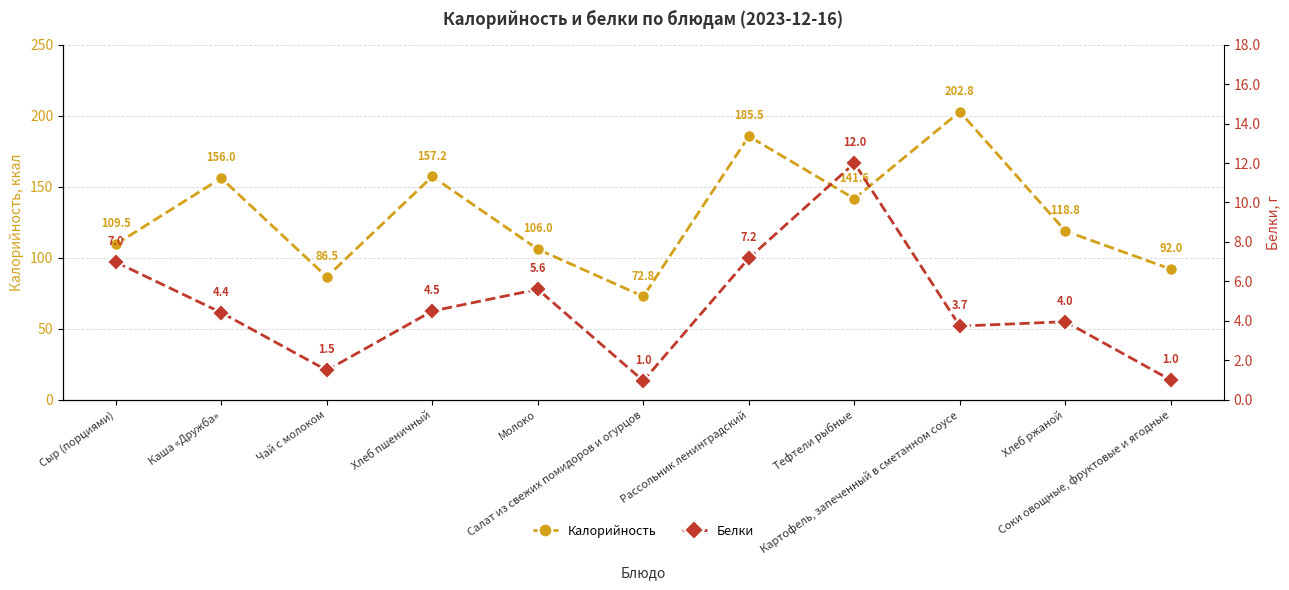

What is the difference between the highest and lowest values at Картофель, запеченный в сметанном соусе?

199.1